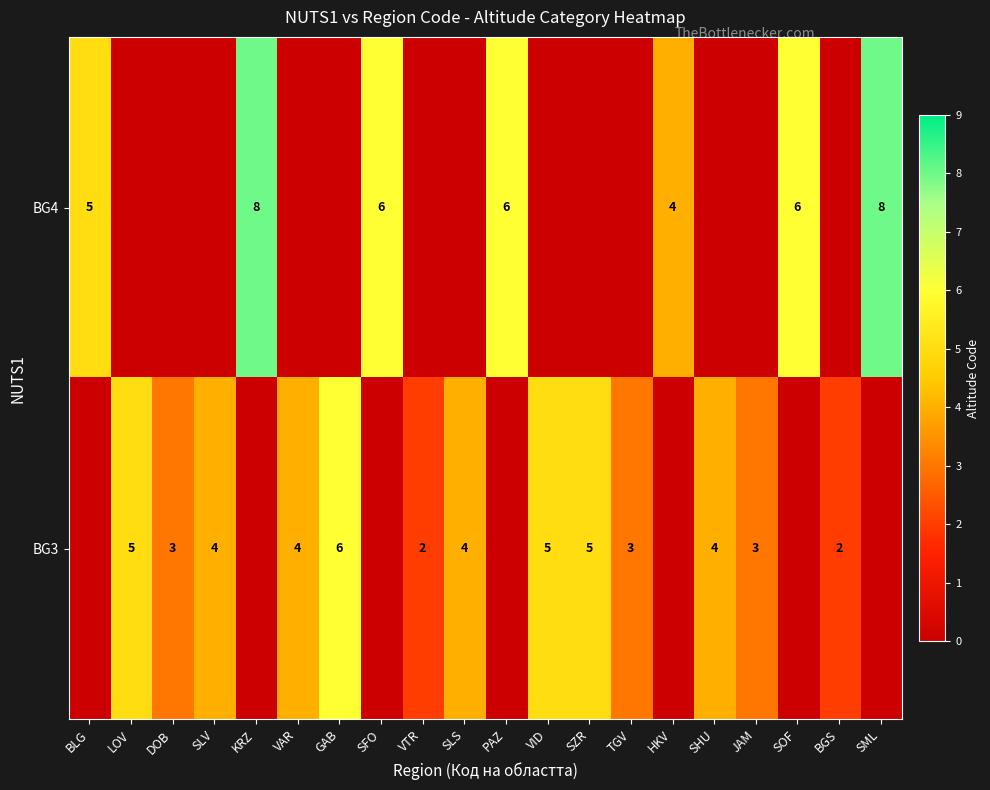

Is it true that BG3 equals 6 at SHU?

False